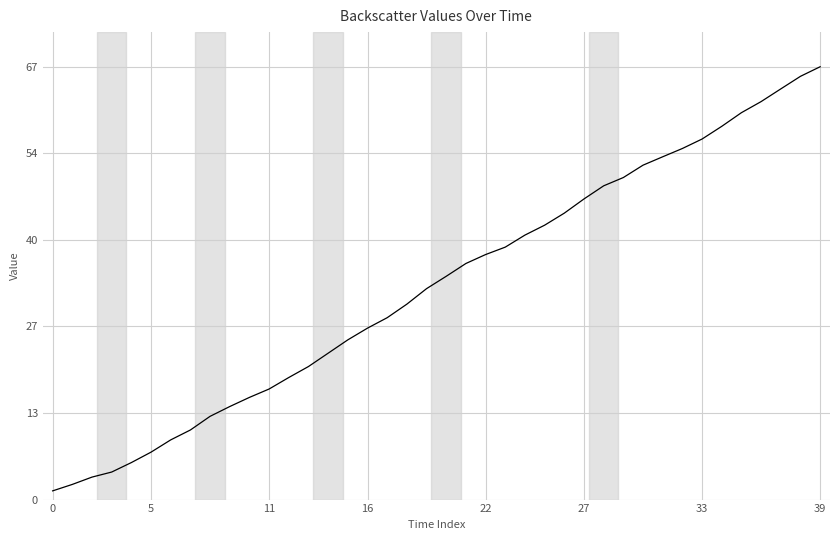

What is the maximum value shown in the chart?

67.1